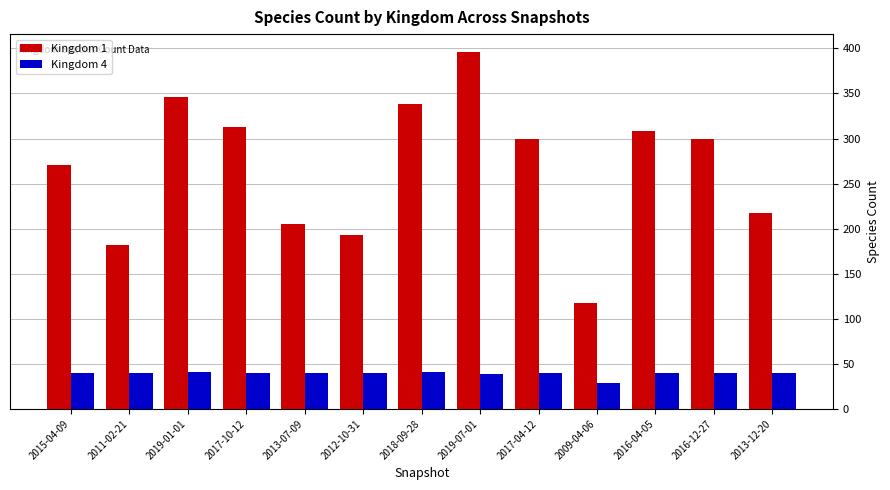

The value of Kingdom 4 at 2013-07-09 is 40. True or false?

True